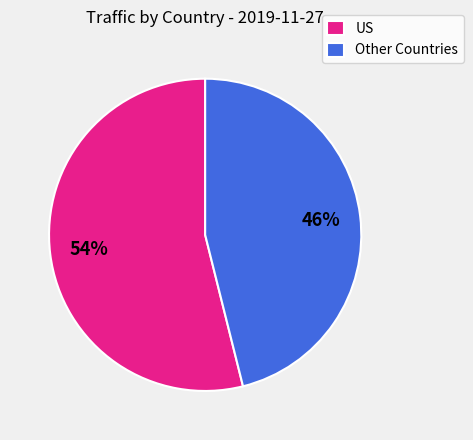

What percentage is the US slice, to the nearest percent?

54%